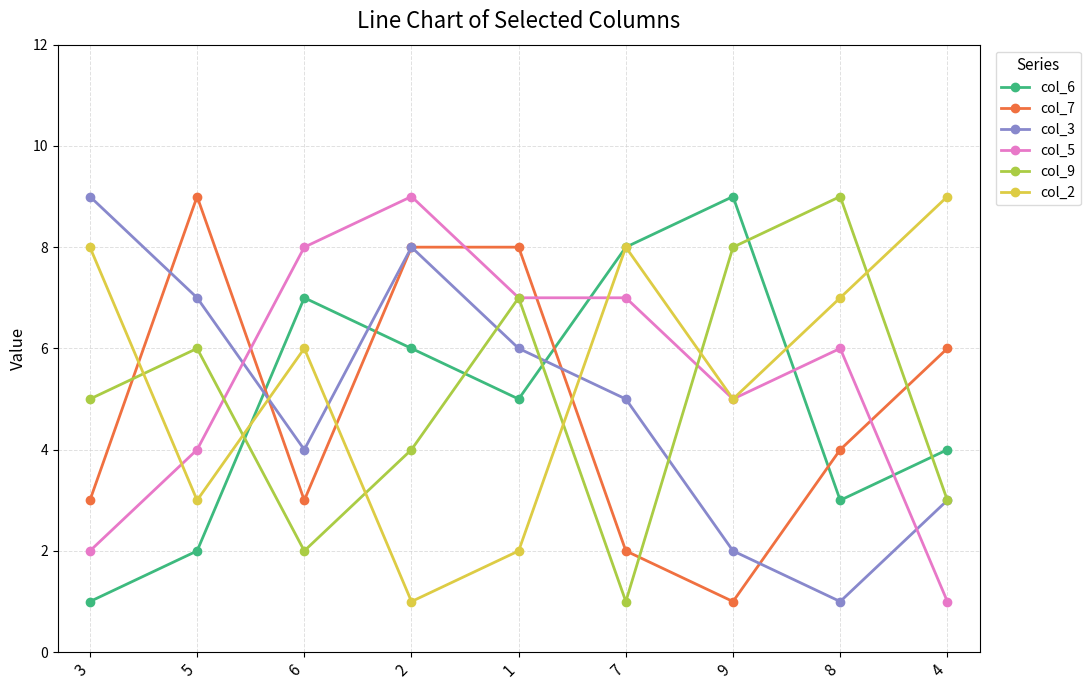

Count the number of categories in the chart.

9